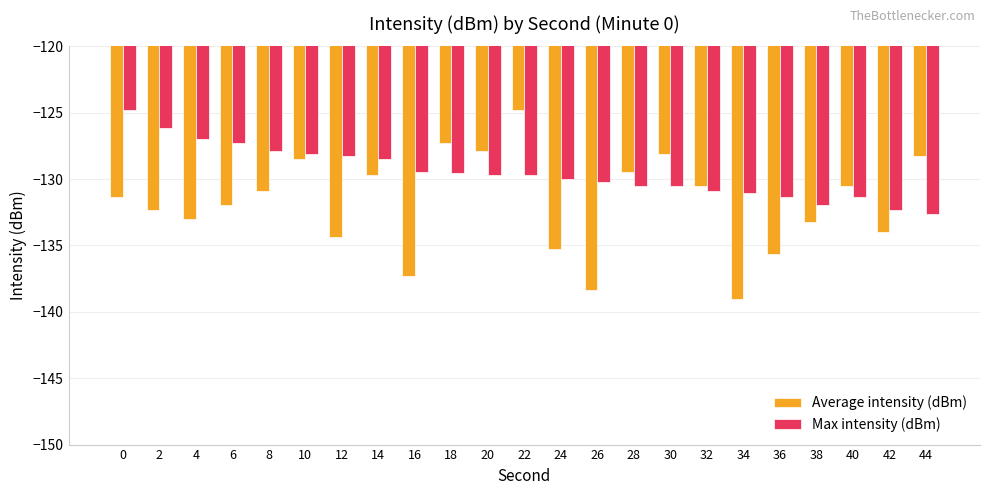

Is it true that Max intensity (dBm) equals -128.5 at 14?

True